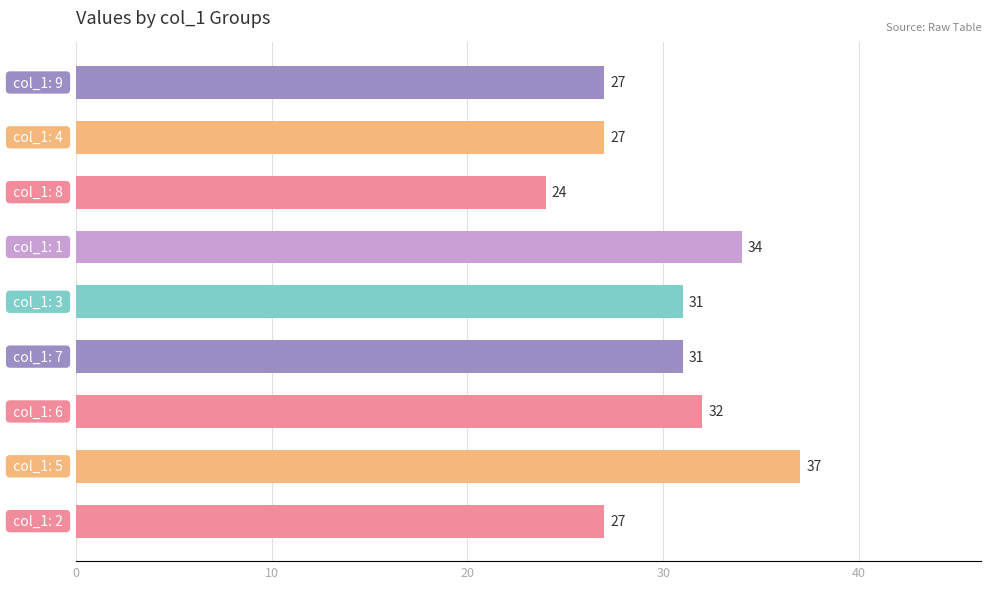

What is the difference between the maximum and minimum values?

13